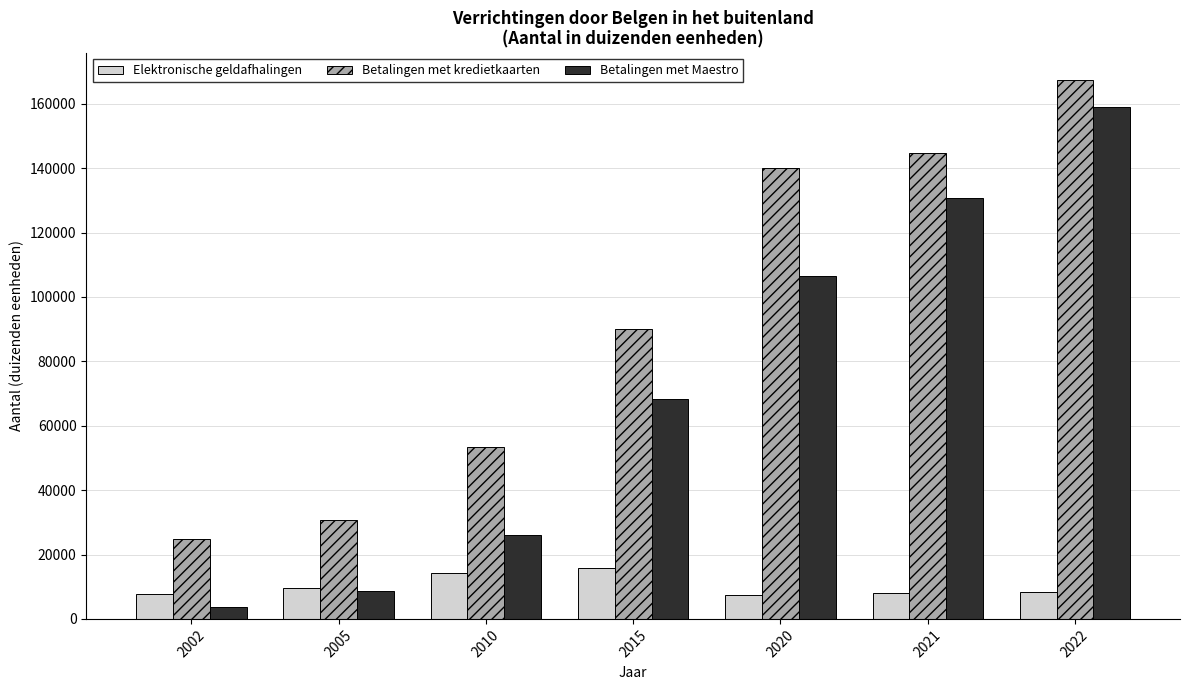

What is the sum of the Betalingen met kredietkaarten values at 2015 and 2020?

230135.8